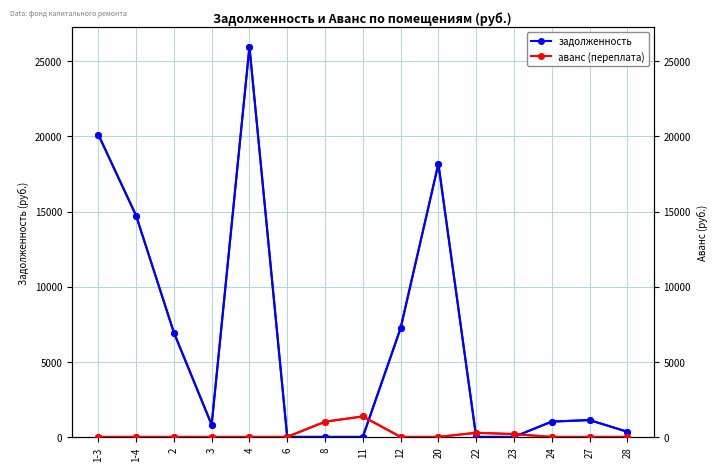

What is the difference between the second highest and minimum values in the задолженность series?

20126.2